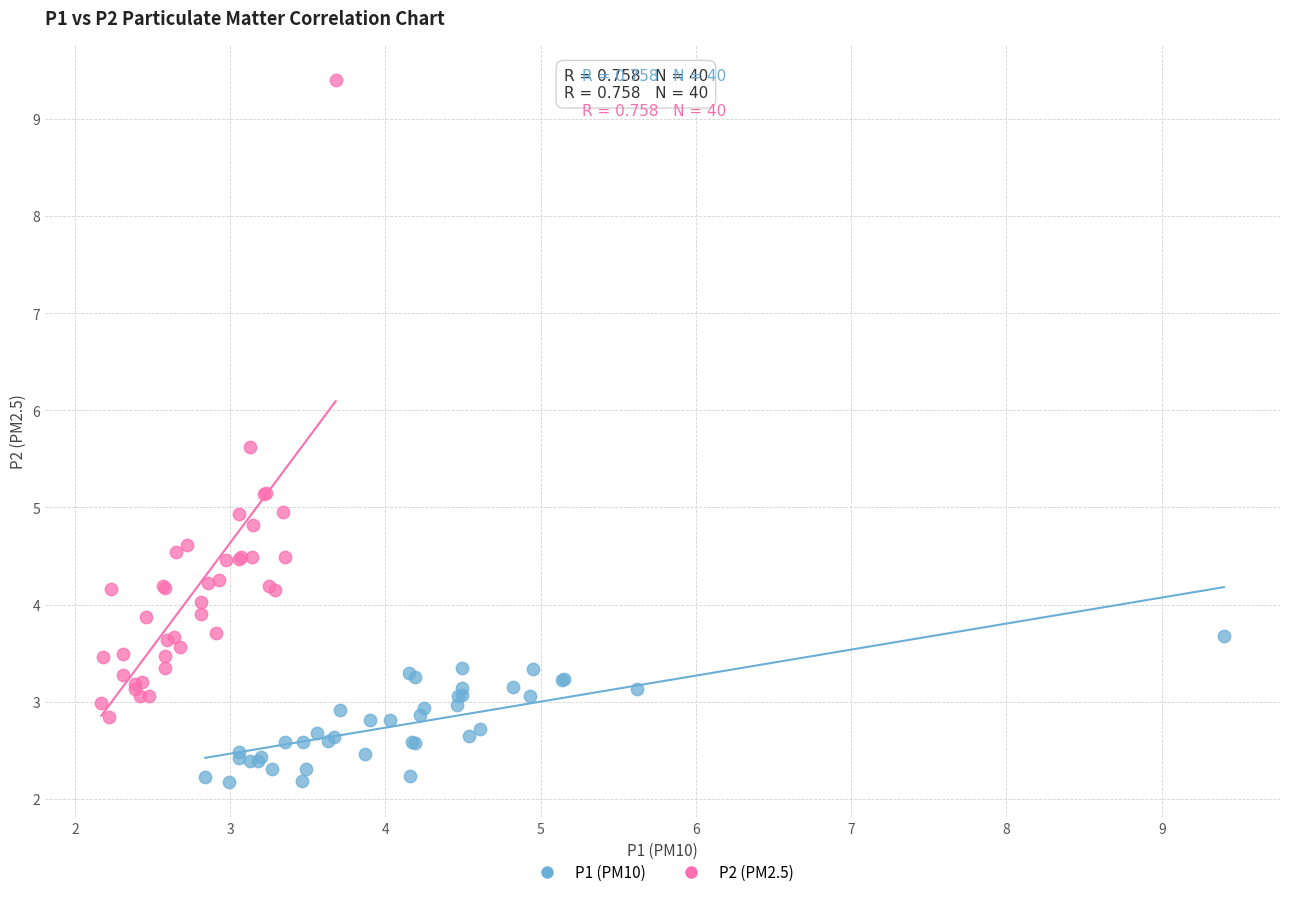

Which series contains the lowest Y value?

P1 (PM10)